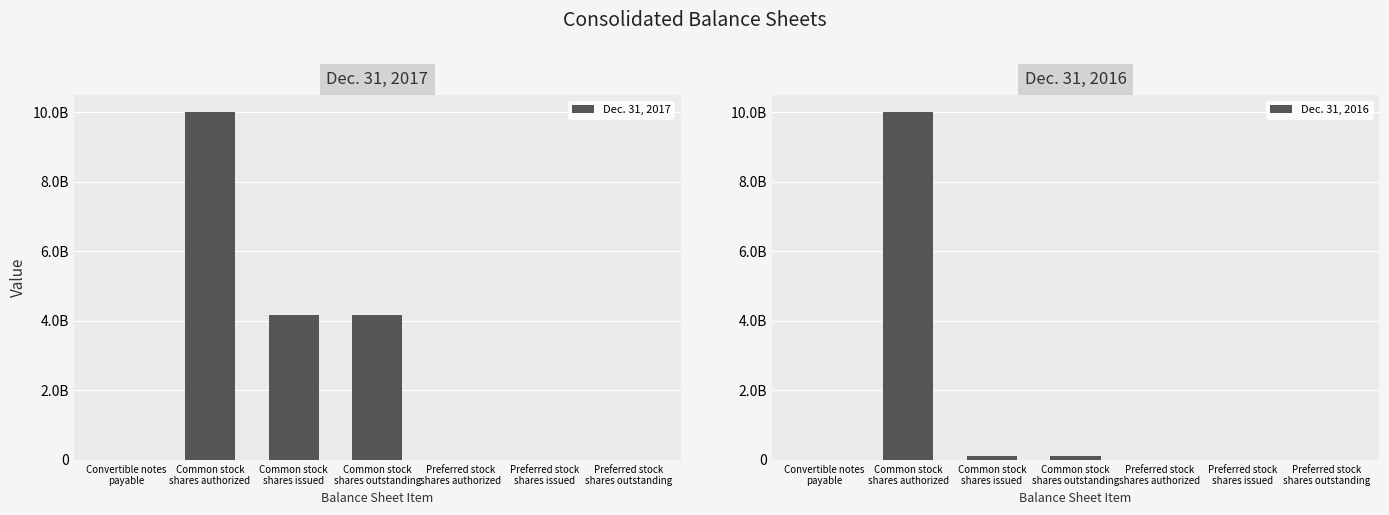

True or false: Dec. 31, 2016 has a value of 111916194 at Common stock
shares issued.

True